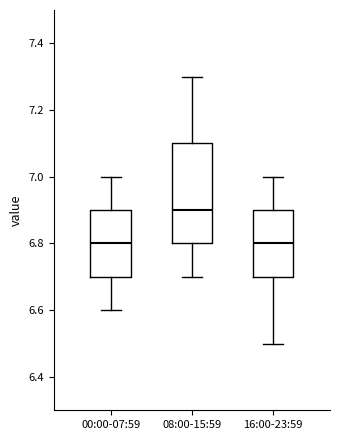

Comparing the boxes themselves (not the whiskers), which one is the tallest?

08:00-15:59